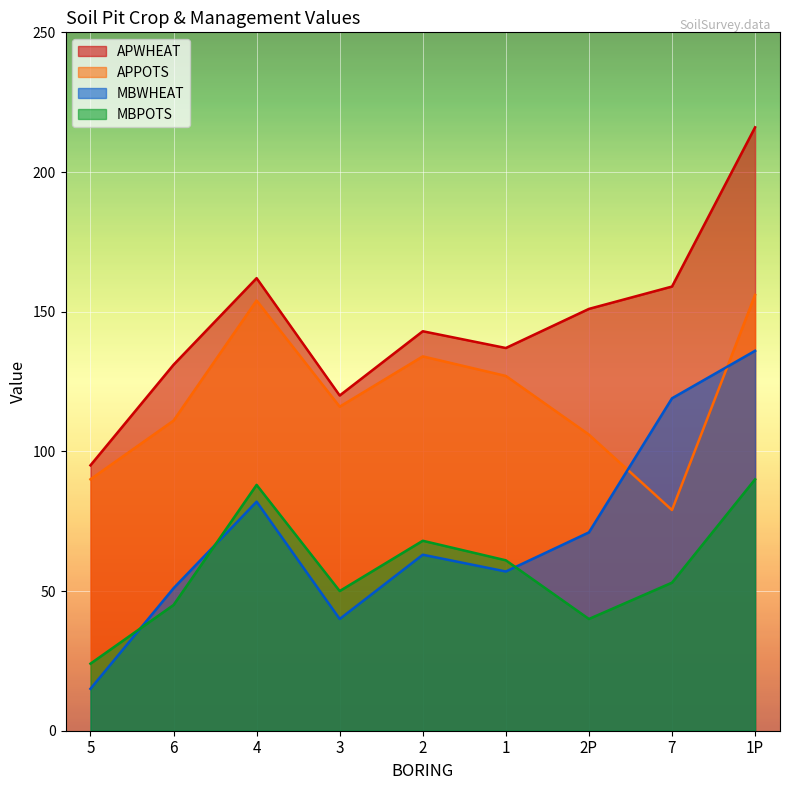

Is it true that MBWHEAT equals 57 at 1?

True